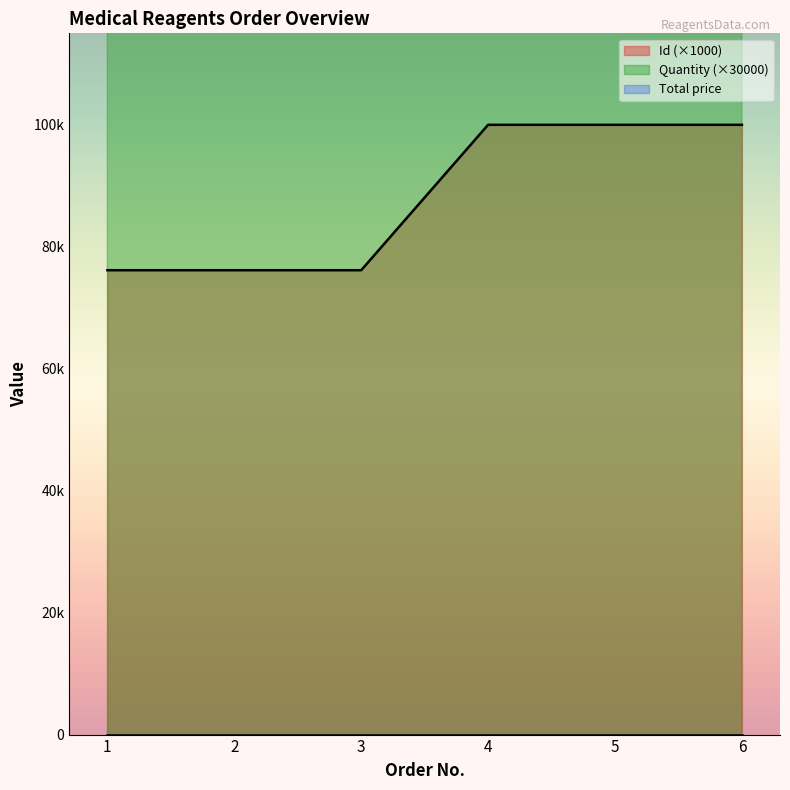

Which series has the largest total across all categories?

Quantity